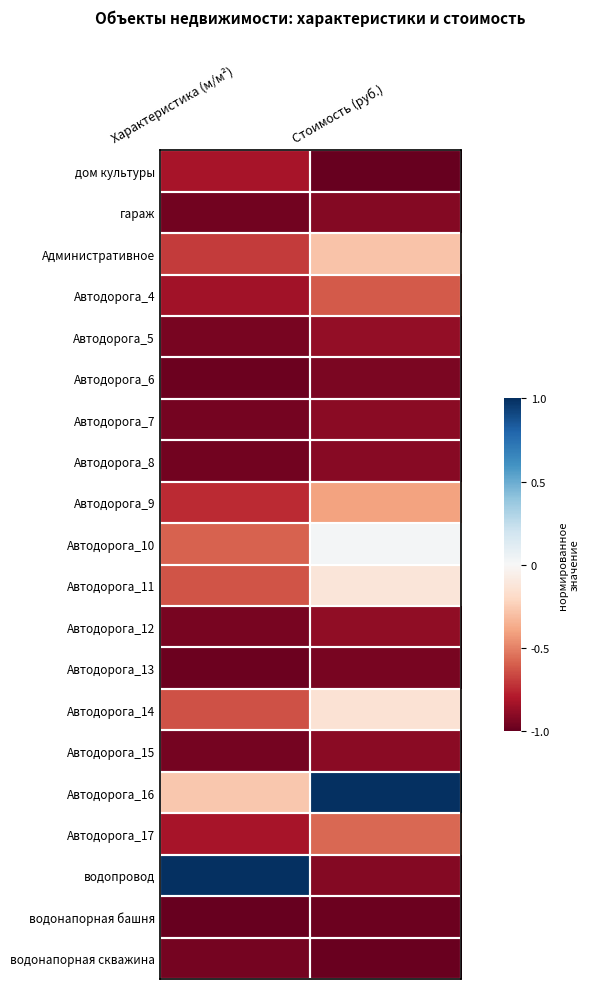

Reading left to right, transcribe all the data shown in this chart.

дом культуры: Характеристика (м/м²)=-0.8	Стоимость (руб.)=-1.0
гараж: Характеристика (м/м²)=-1.0	Стоимость (руб.)=-0.9
Административное: Характеристика (м/м²)=-0.7	Стоимость (руб.)=-0.3
Автодорога_4: Характеристика (м/м²)=-0.8	Стоимость (руб.)=-0.6
Автодорога_5: Характеристика (м/м²)=-1.0	Стоимость (руб.)=-0.9
Автодорога_6: Характеристика (м/м²)=-1.0	Стоимость (руб.)=-0.9
Автодорога_7: Характеристика (м/м²)=-1.0	Стоимость (руб.)=-0.9
Автодорога_8: Характеристика (м/м²)=-1.0	Стоимость (руб.)=-0.9
Автодорога_9: Характеристика (м/м²)=-0.7	Стоимость (руб.)=-0.4
Автодорога_10: Характеристика (м/м²)=-0.6	Стоимость (руб.)=0.0
Автодорога_11: Характеристика (м/м²)=-0.6	Стоимость (руб.)=-0.1
Автодорога_12: Характеристика (м/м²)=-1.0	Стоимость (руб.)=-0.9
Автодорога_13: Характеристика (м/м²)=-1.0	Стоимость (руб.)=-0.9
Автодорога_14: Характеристика (м/м²)=-0.6	Стоимость (руб.)=-0.1
Автодорога_15: Характеристика (м/м²)=-1.0	Стоимость (руб.)=-0.9
Автодорога_16: Характеристика (м/м²)=-0.3	Стоимость (руб.)=1.0
Автодорога_17: Характеристика (м/м²)=-0.8	Стоимость (руб.)=-0.6
водопровод: Характеристика (м/м²)=1.0	Стоимость (руб.)=-0.9
водонапорная башня: Характеристика (м/м²)=-1.0	Стоимость (руб.)=-1.0
водонапорная скважина: Характеристика (м/м²)=-1.0	Стоимость (руб.)=-1.0